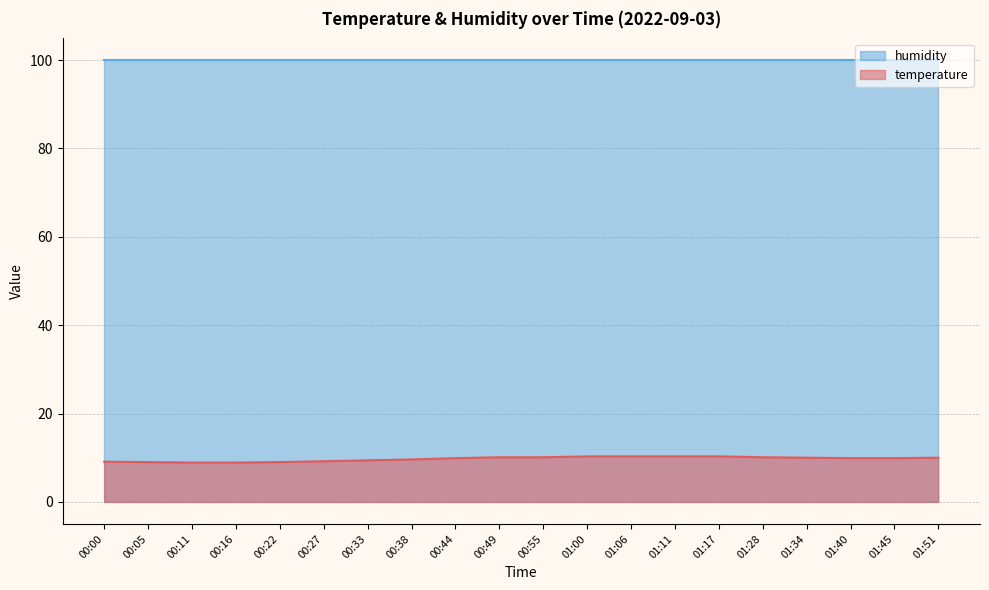

What is the change in value from 01:40 to 01:51?

+0.1